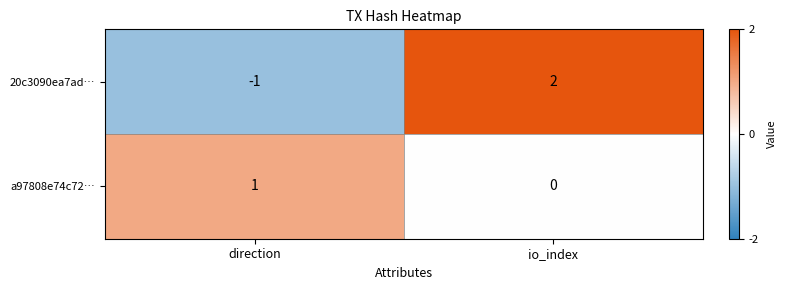

What is the total value across all series at io_index?

2